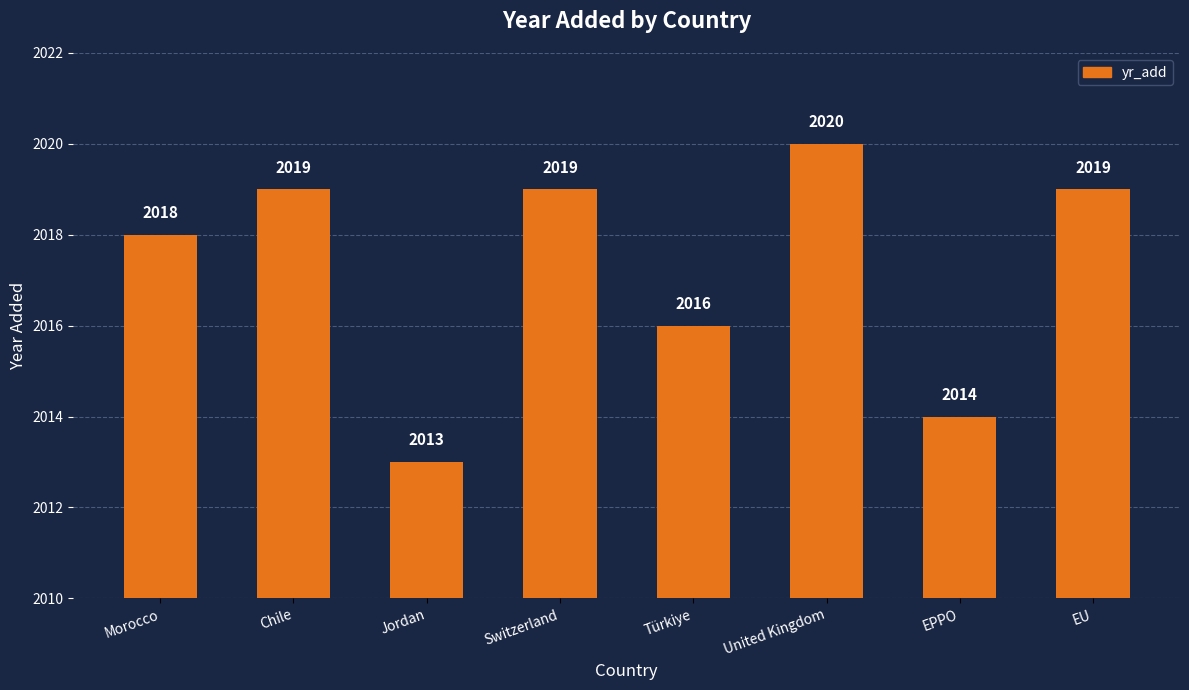

How many values are below 2019?

4